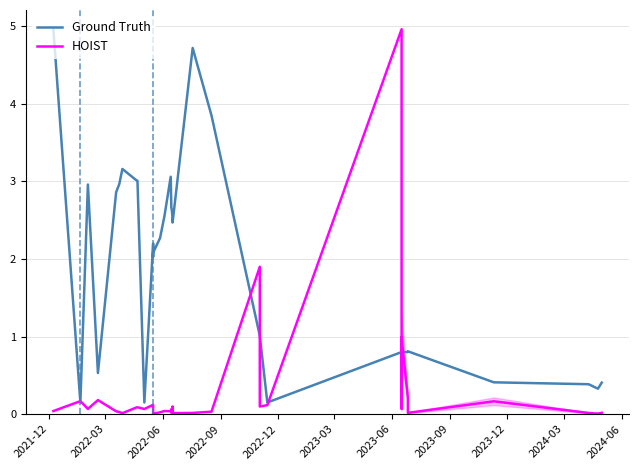

What is the maximum value shown in the chart?

5.0